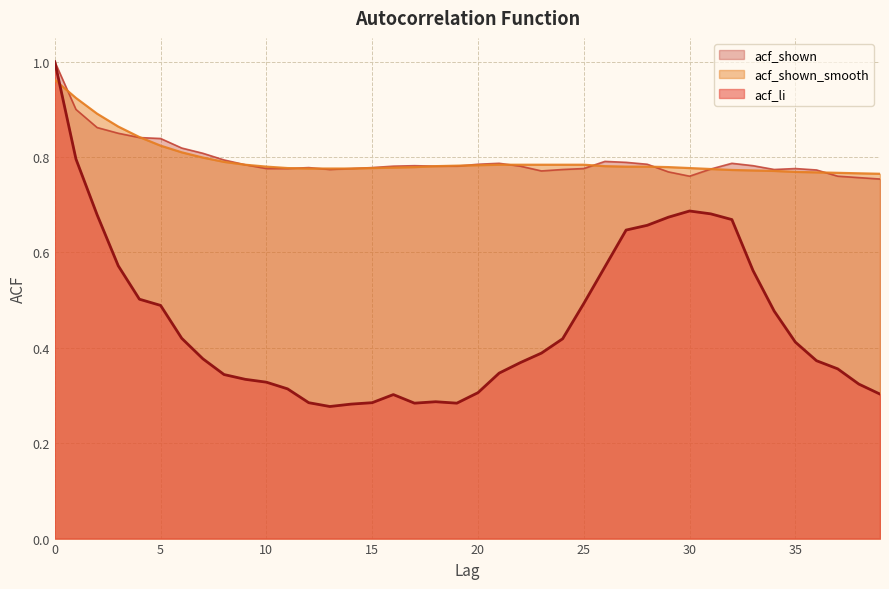

List the labels in order of acf_shown_smooth value, largest first.

0, 1, 2, 3, 4, 5, 6, 7, 8, 9, 21, 22, 23, 24, 25, 20, 19, 18, 26, 10, 27, 28, 17, 29, 16, 11, 15, 30, 12, 13, 14, 31, 32, 33, 34, 35, 36, 37, 38, 39